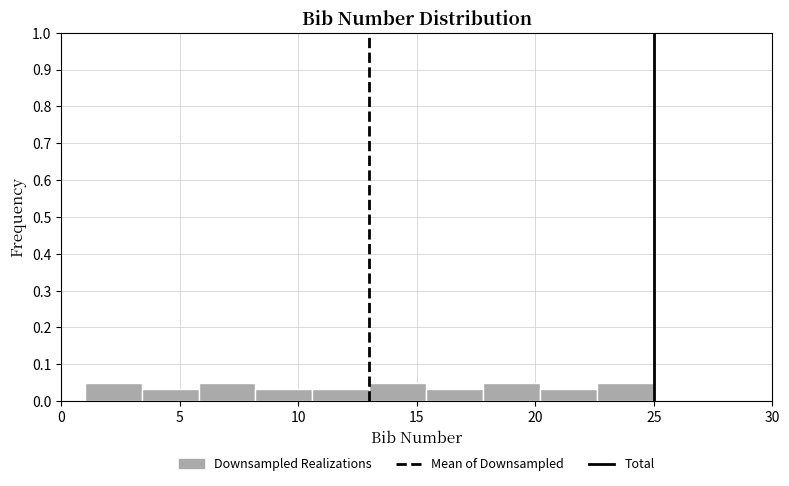

What is the height of the bar covering 17.8 to 20.2 on the x-axis? Neither the bar edges nor the heights are printed on the chart, so give them approximately, as read against the axes.

0.05